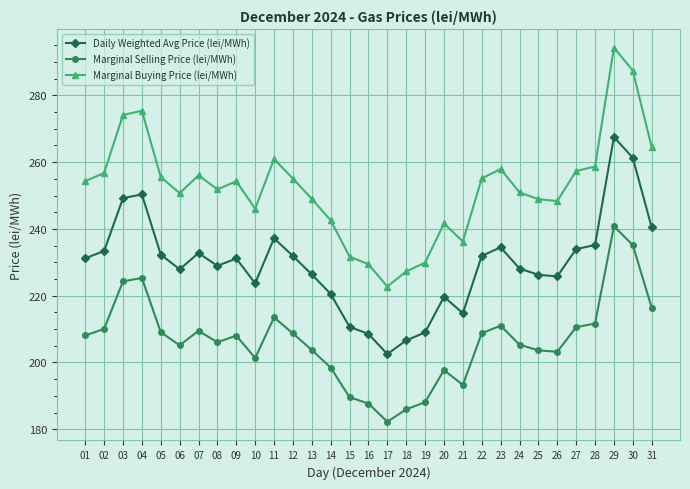

What is the spread (max minus min) of values at 03?

49.8